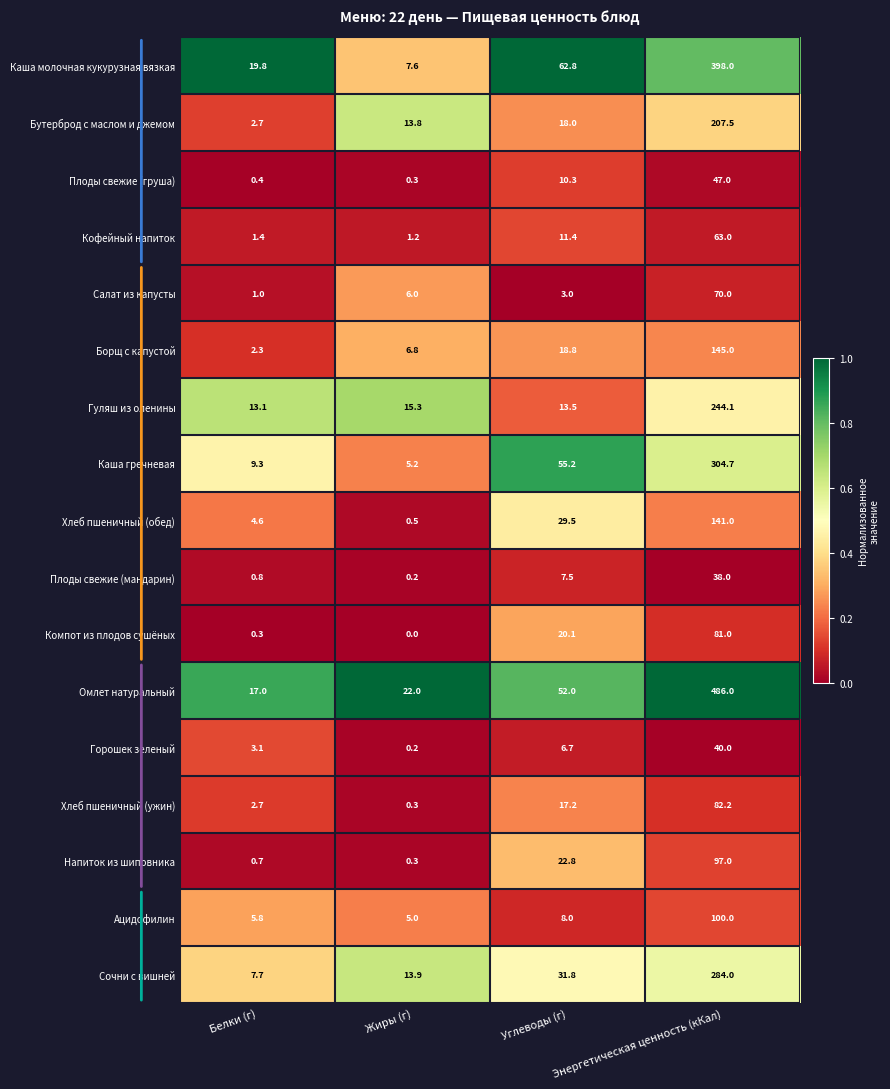

Rank the series by their maximum value, from highest to lowest.

Омлет натуральный, Каша молочная кукурузная вязкая, Каша гречневая, Сочни с вишней, Гуляш из оленины, Бутерброд с маслом и джемом, Борщ с капустой, Хлеб пшеничный (обед), Ацидофилин, Напиток из шиповника, Хлеб пшеничный (ужин), Компот из плодов сушёных, Салат из капусты, Кофейный напиток, Плоды свежие (груша), Горошек зеленый, Плоды свежие (мандарин)